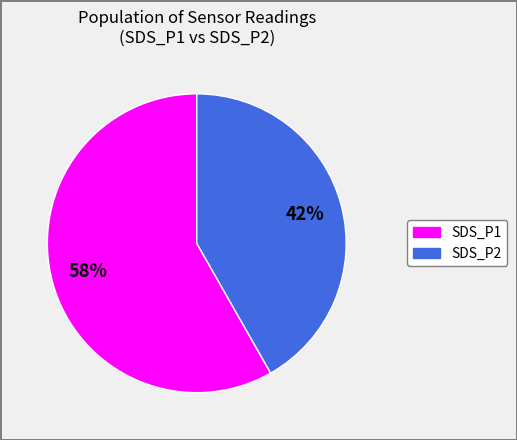

Does SDS_P1 represent more than half of the total?

Yes